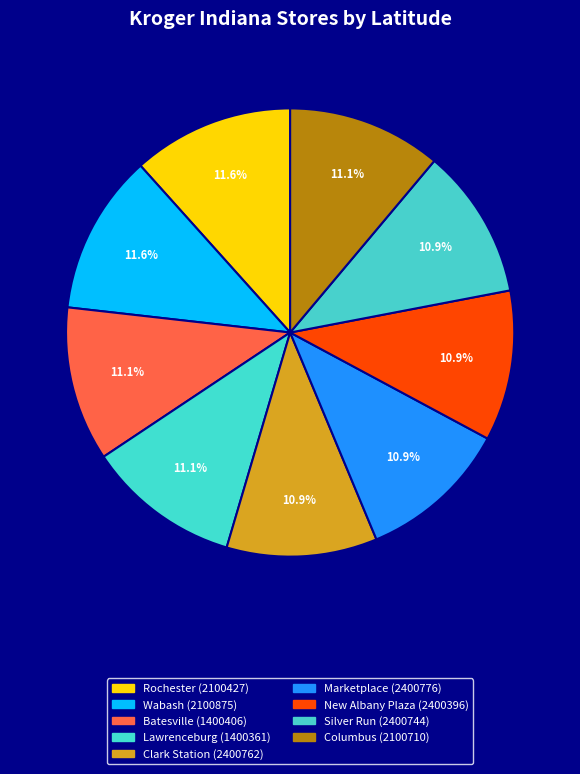

Count the number of slices in the pie.

9